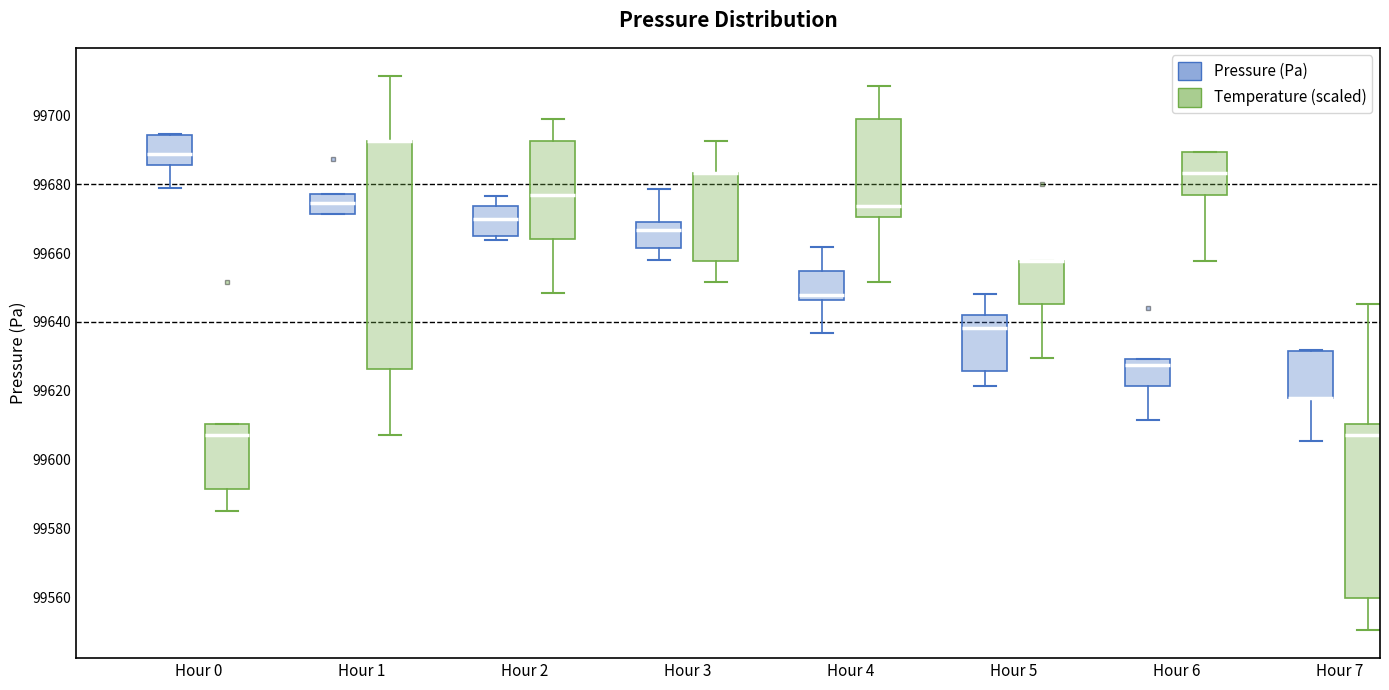

Reading left to right, transcribe this box plot: for each box, give where its median line is, the range the box spans, and where its two whiskers end, as read against the y-axis. The values are not printed on the chart, so give them approximately, as read against the axis.

Hour 0 (Pressure (Pa)): median 99688, box 99686 to 99694, whiskers 99680 to 99694
Hour 0 (Temperature (scaled)): median 99608, box 99592 to 99610, whiskers 99586 to 99610
Hour 1 (Pressure (Pa)): median 99674, box 99672 to 99678, whiskers 99672 to 99678
Hour 1 (Temperature (scaled)): median 99692 (drawn on the box's upper edge), box 99626 to 99692, whiskers 99608 to 99712
Hour 2 (Pressure (Pa)): median 99670, box 99664 to 99674, whiskers 99664 (just below the box's lower edge) to 99676
Hour 2 (Temperature (scaled)): median 99676, box 99664 to 99692, whiskers 99648 to 99698
Hour 3 (Pressure (Pa)): median 99666, box 99662 to 99670, whiskers 99658 to 99678
Hour 3 (Temperature (scaled)): median 99684 (drawn on the box's upper edge), box 99658 to 99684, whiskers 99652 to 99692
Hour 4 (Pressure (Pa)): median 99648, box 99646 to 99654, whiskers 99636 to 99662
Hour 4 (Temperature (scaled)): median 99674, box 99670 to 99698, whiskers 99652 to 99708
Hour 5 (Pressure (Pa)): median 99638, box 99626 to 99642, whiskers 99622 to 99648
Hour 5 (Temperature (scaled)): median 99658 (drawn on the box's upper edge), box 99646 to 99658, whiskers 99630 to 99658
Hour 6 (Pressure (Pa)): median 99628, box 99622 to 99630, whiskers 99612 to 99630
Hour 6 (Temperature (scaled)): median 99684, box 99676 to 99690, whiskers 99658 to 99690
Hour 7 (Pressure (Pa)): median 99618 (drawn on the box's lower edge), box 99618 to 99632, whiskers 99606 to 99632
Hour 7 (Temperature (scaled)): median 99608, box 99560 to 99610, whiskers 99550 to 99646